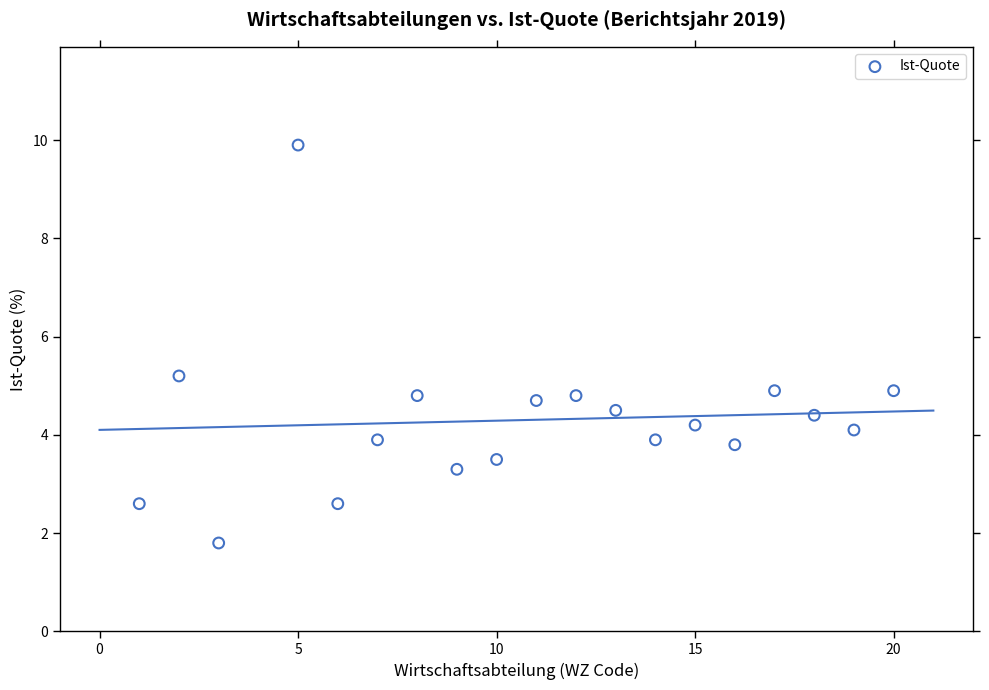

What is the range of X values (max minus min)?

19.0